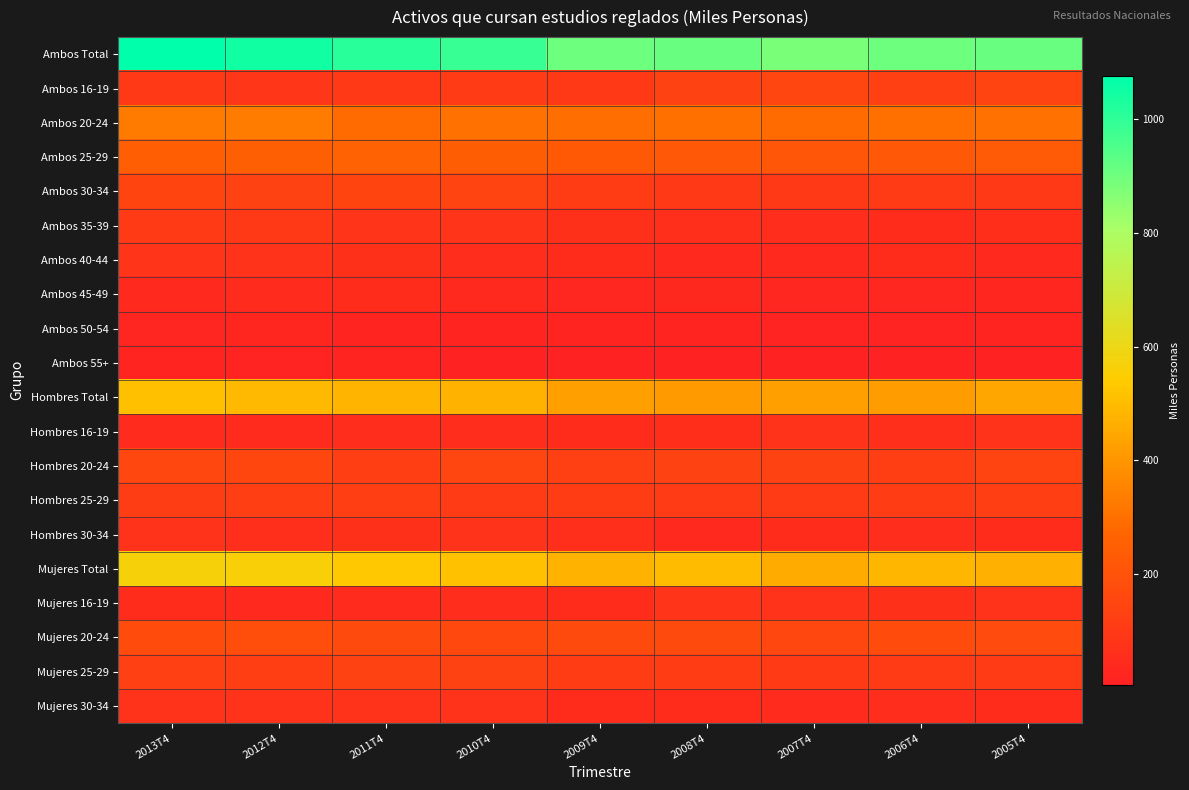

List the series in order of their peak value, lowest first.

Ambos 55+, Ambos 50-54, Ambos 45-49, Hombres 30-34, Hombres 16-19, Mujeres 30-34, Mujeres 16-19, Ambos 40-44, Ambos 35-39, Hombres 25-29, Mujeres 25-29, Ambos 30-34, Ambos 16-19, Hombres 20-24, Mujeres 20-24, Ambos 25-29, Ambos 20-24, Hombres Total, Mujeres Total, Ambos Total